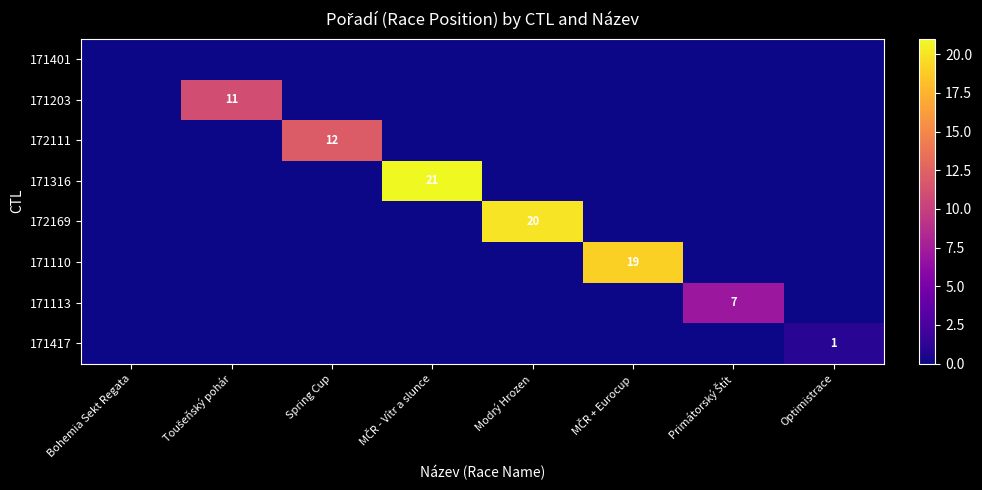

Where is 171417 nearest to the value 0?

Bohemia Sekt Regata